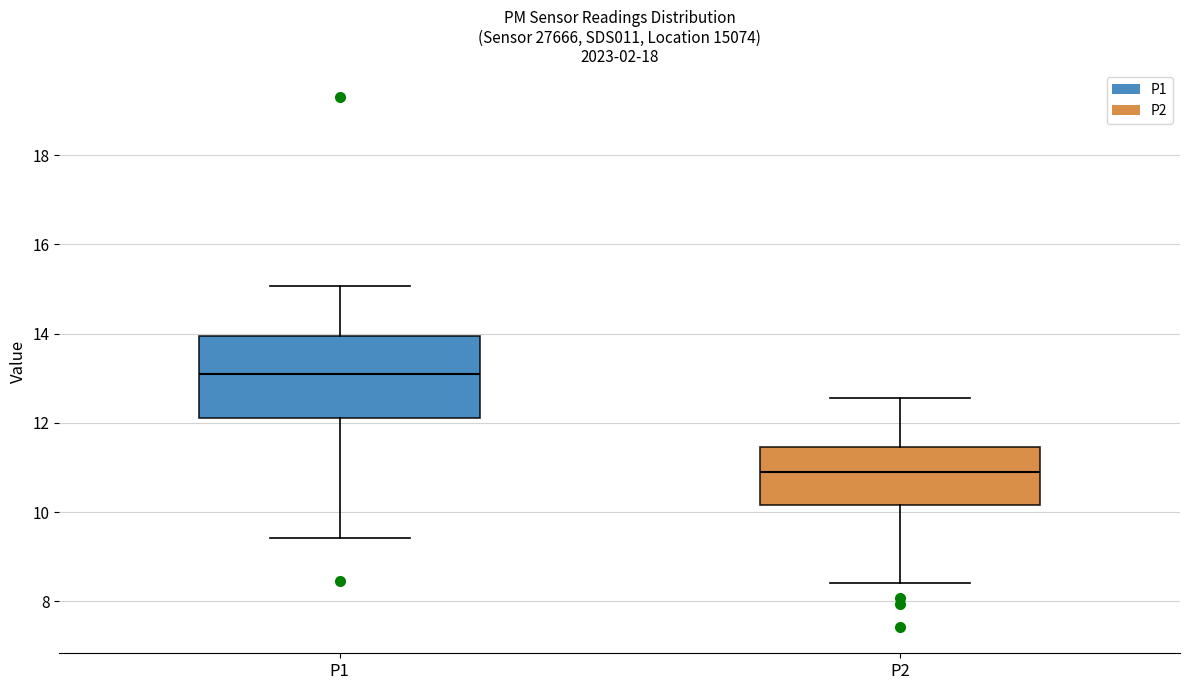

Which box has the lowest median line?

P2